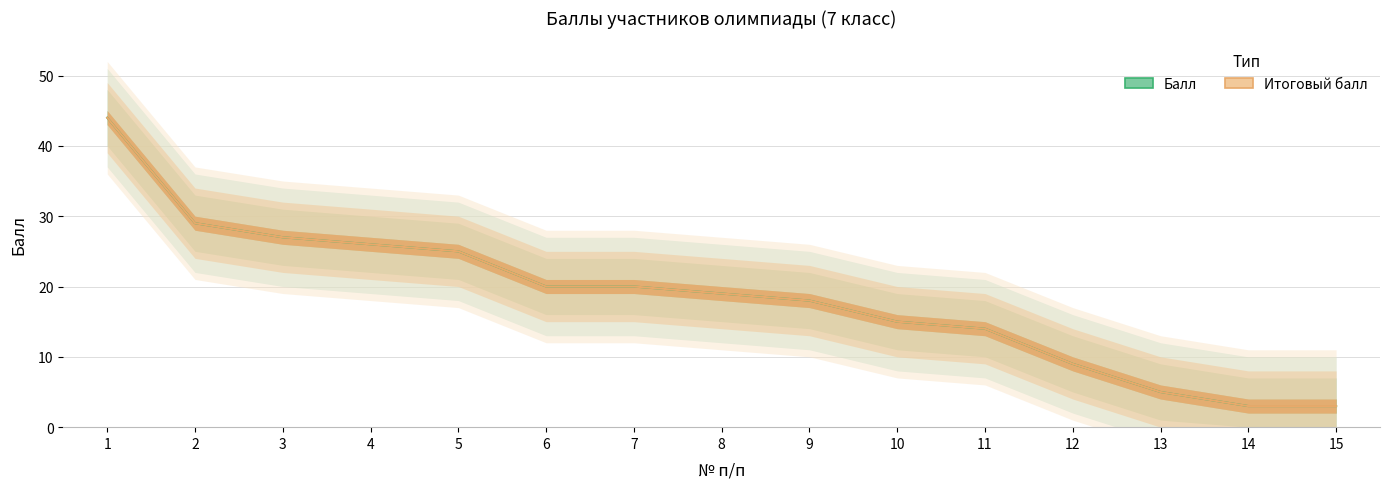

True or false: Итоговый балл has more than 1 interior local peaks.

False